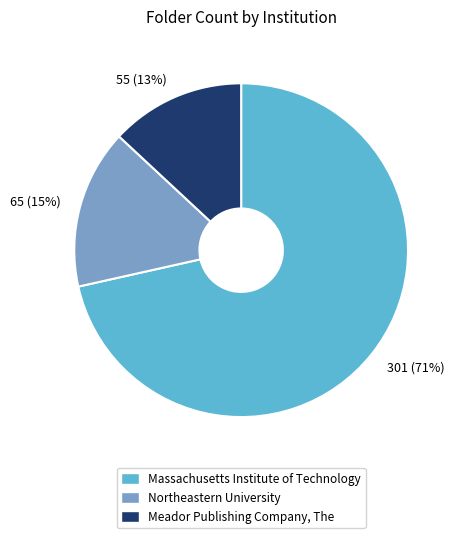

True or false: Massachusetts Institute of Technology accounts for 83% of the total.

False